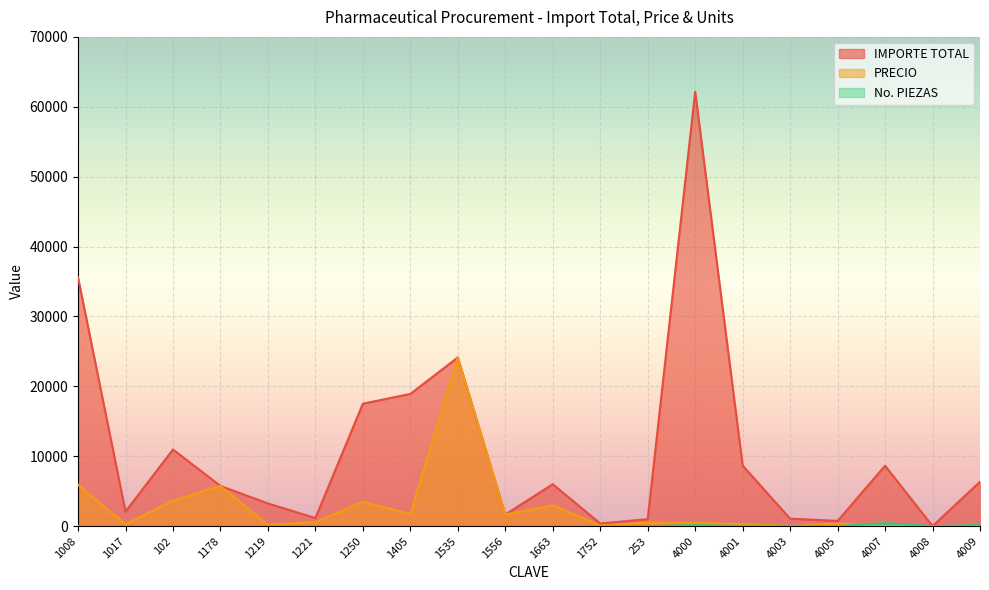

True or false: IMPORTE TOTAL and No. PIEZAS intersect in this chart.

False